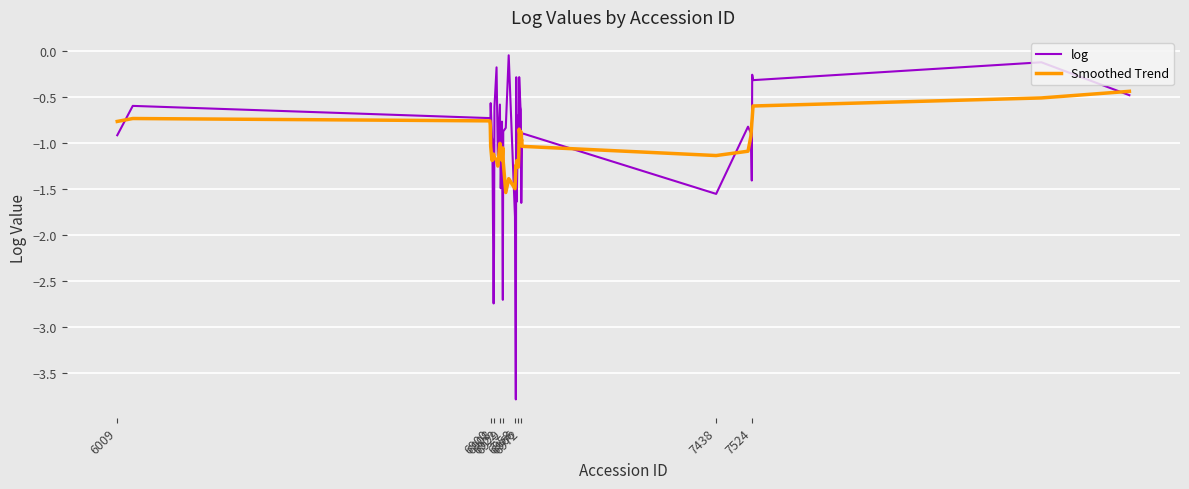

Rank the series by their maximum value, from lowest to highest.

Smoothed Trend, log